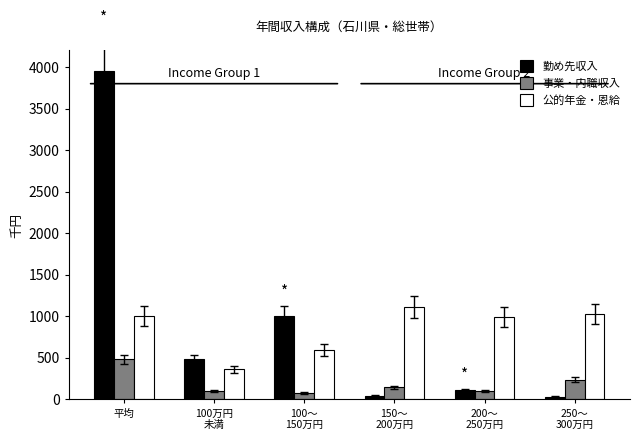

What is the average value of the 勤め先収入 series?

938